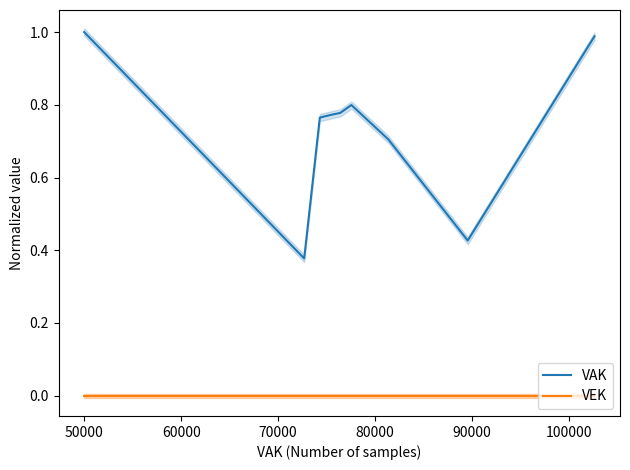

True or false: VAK and VEK intersect in this chart.

False